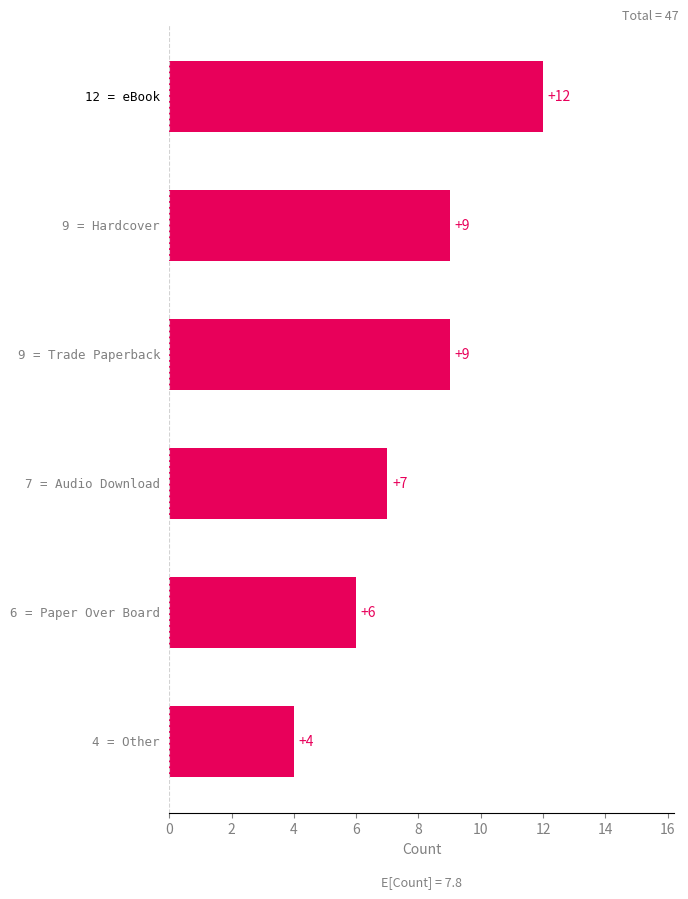

What is the minimum value shown in the chart?

4